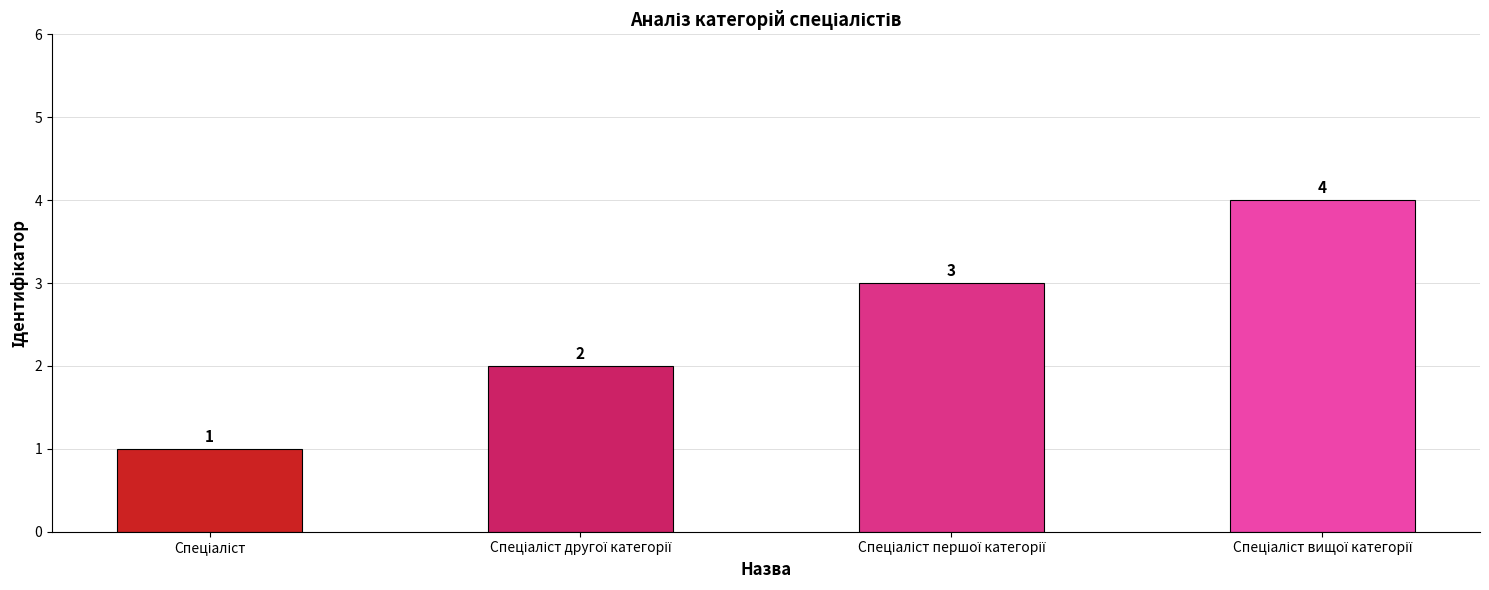

What is the difference between the maximum and minimum values?

3